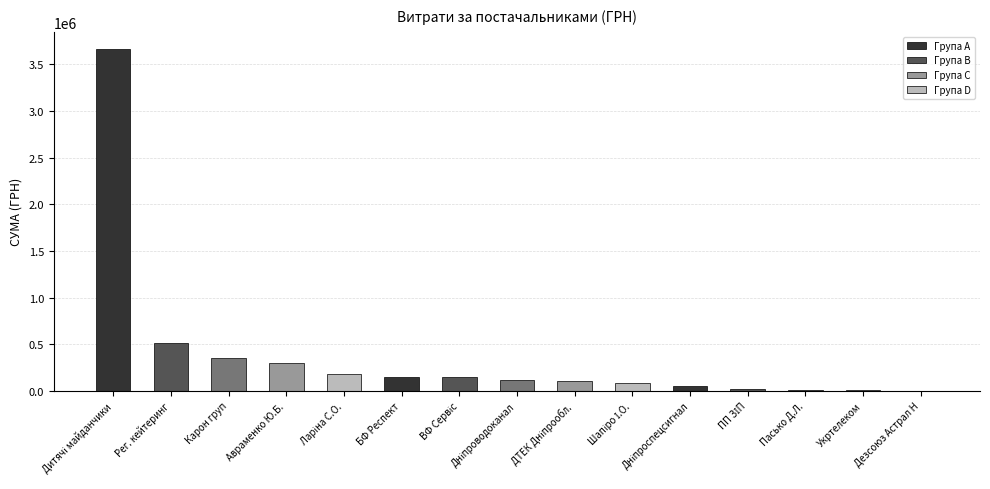

Where is the data nearest to the value 1833683?

Рег. кейтеринг